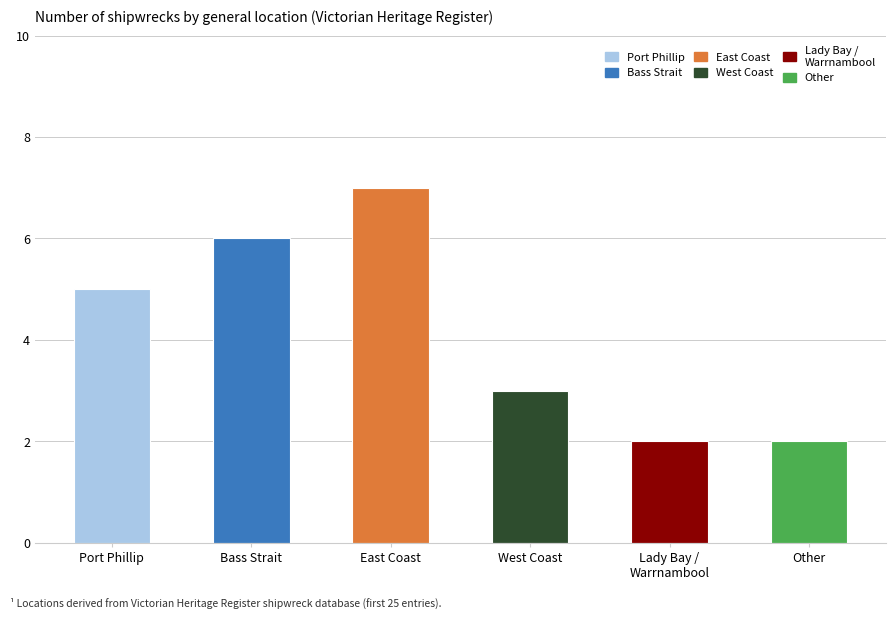

Approximately how many times larger is the value at Lady Bay /
Warrnambool compared to Other?

1.0